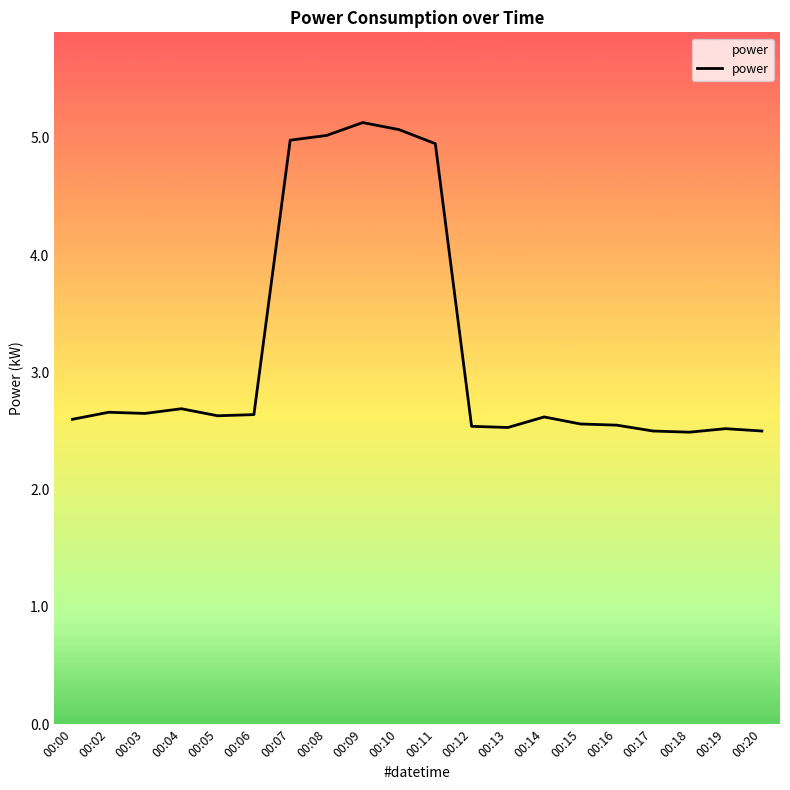

The value at 00:04 is 2.7. True or false?

True